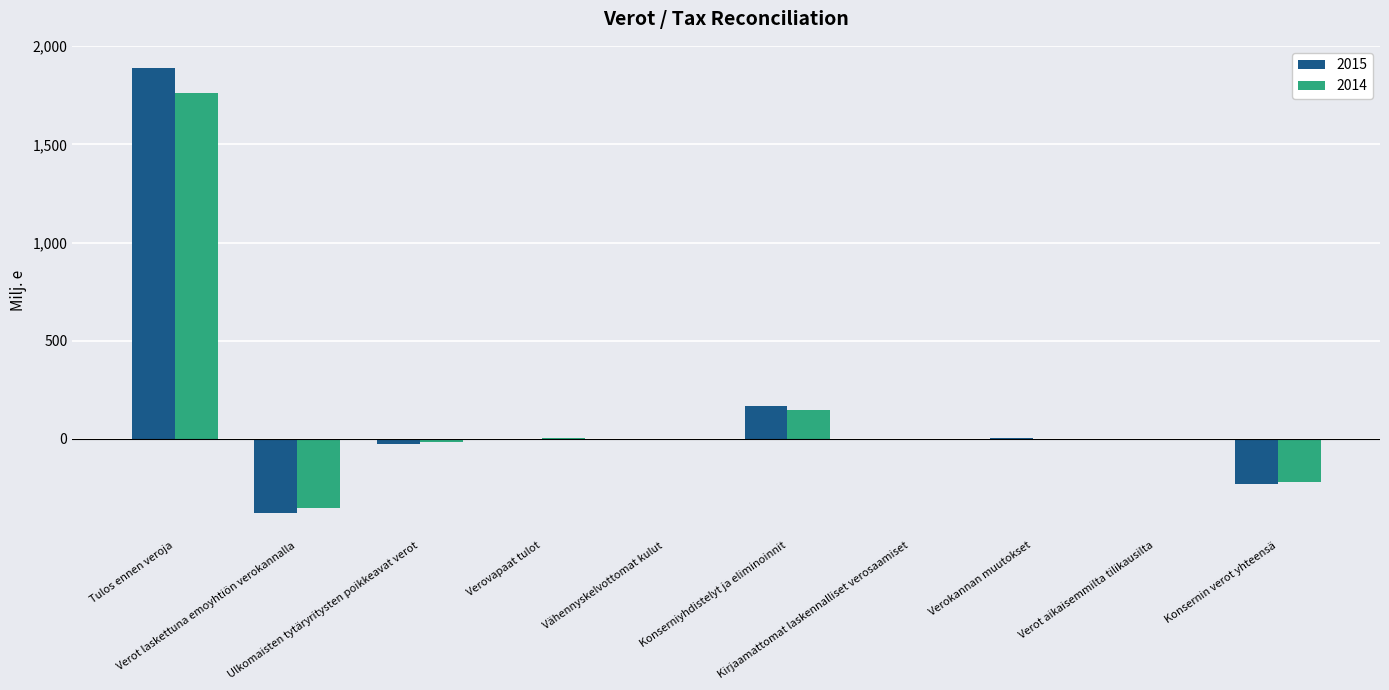

What is the sum of all 2014 values?

1320.3